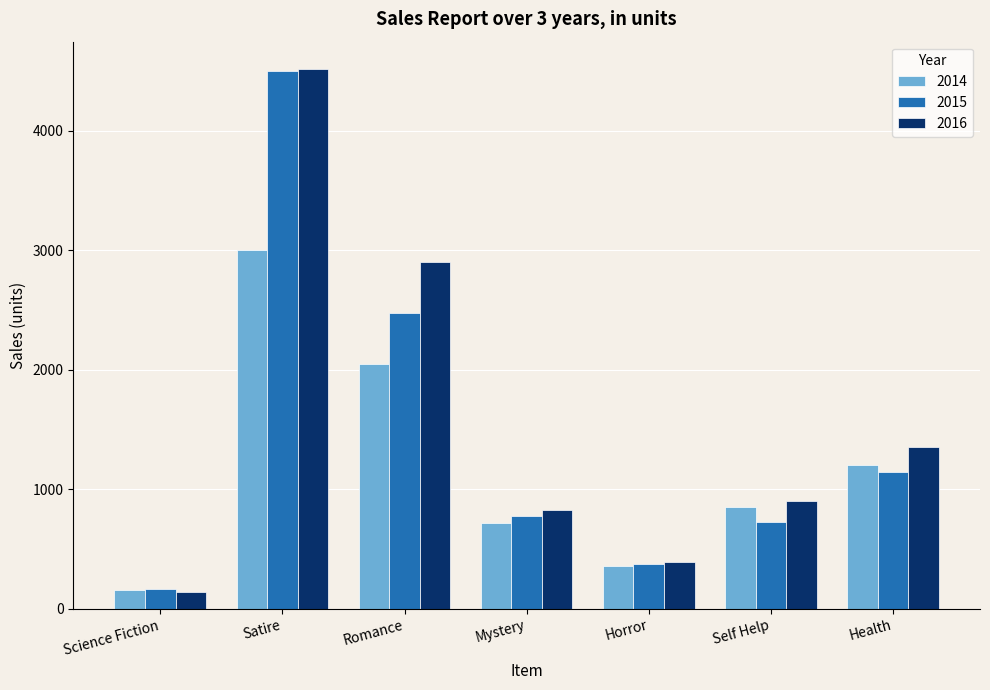

What position from the left is Mystery?

4